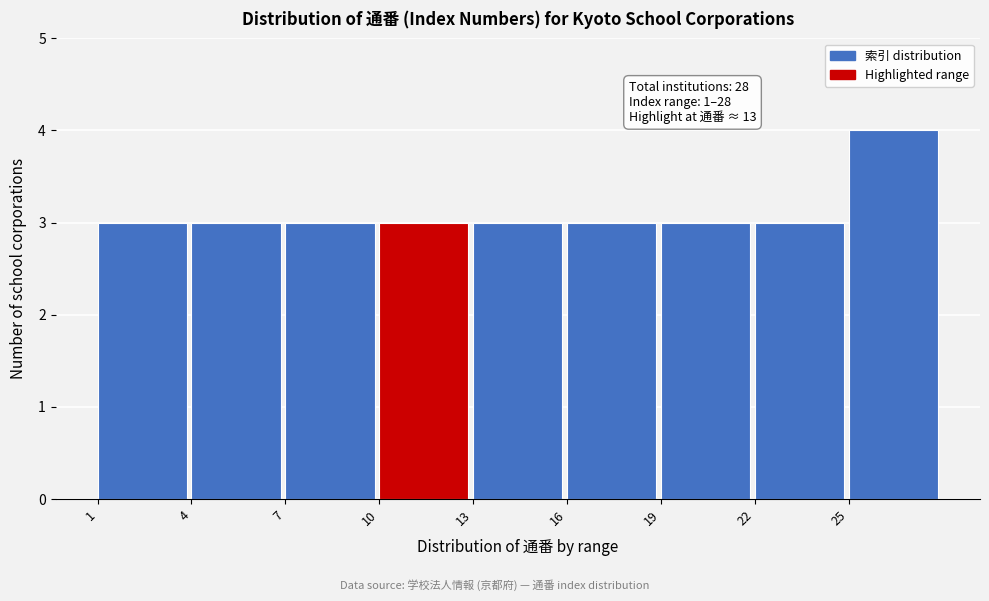

Over which range of the x-axis is the bar tallest?

25 to 28